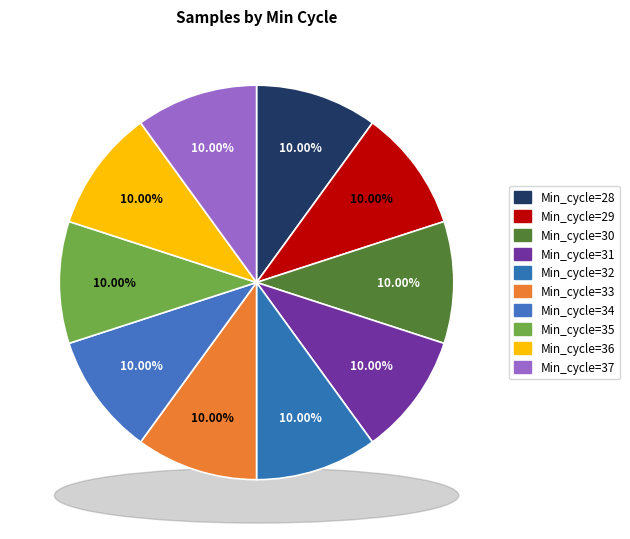

Rank the categories by value from lowest to highest.

36, 31, 32, 34, 37, 33, 35, 28, 30, 29